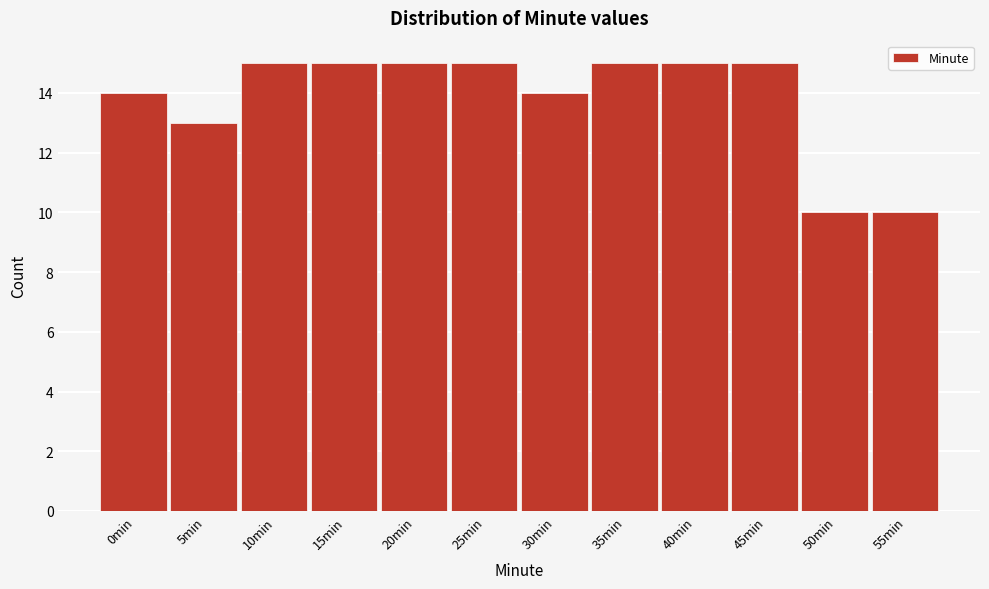

Reading left to right, transcribe all the data shown in this chart.

0min=14	5min=13	10min=15	15min=15	20min=15	25min=15	30min=14	35min=15	40min=15	45min=15	50min=10	55min=10